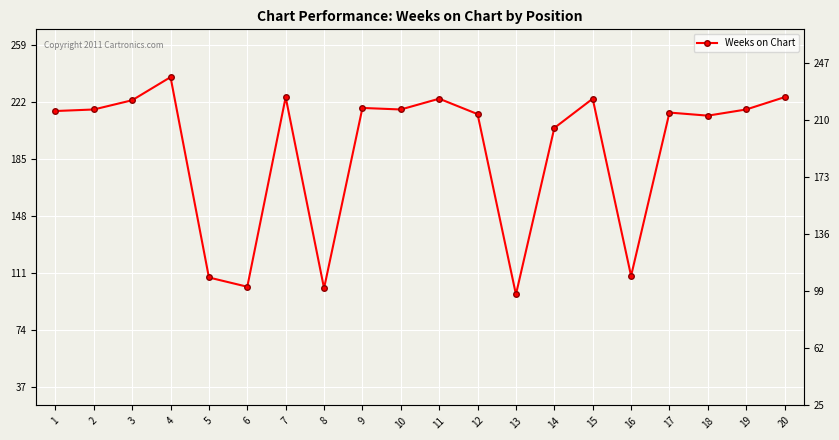

Rank the categories by value from lowest to highest.

13, 8, 6, 5, 16, 14, 18, 12, 17, 1, 2, 10, 19, 9, 3, 11, 15, 7, 20, 4